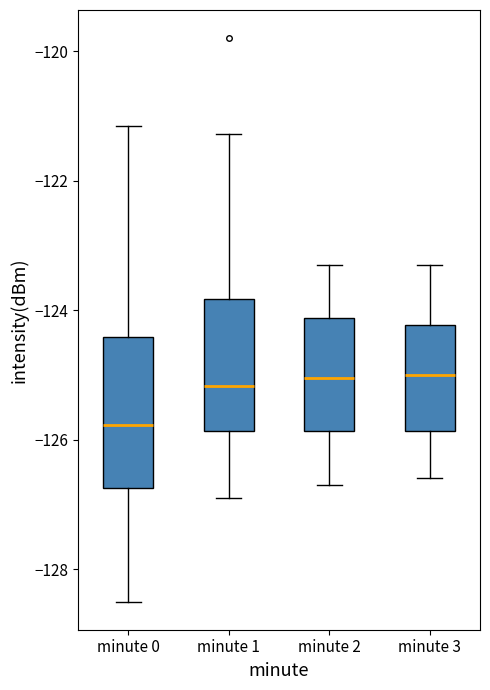

Where is the lower edge of the box for minute 3 on the y-axis? The values are not printed on the chart, so give them approximately, as read against the axis.

-125.8